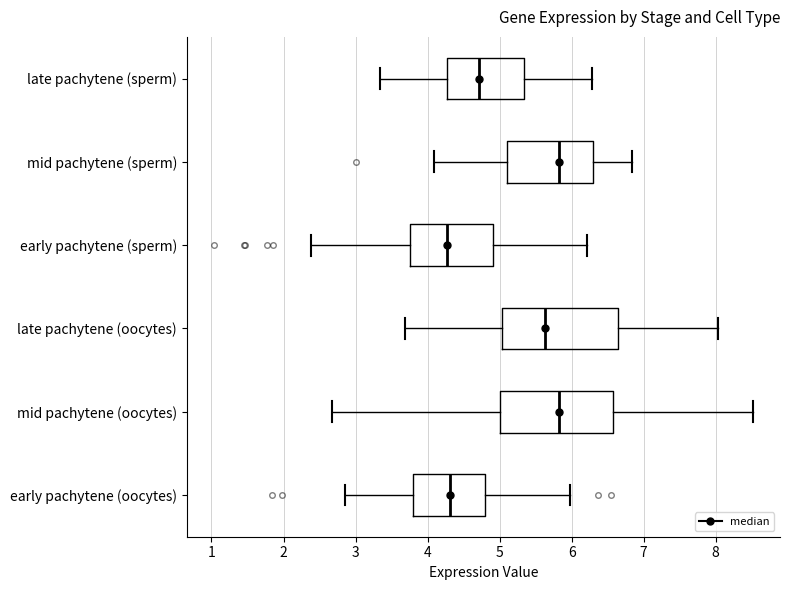

Reading bottom to top, read every box against the x-axis: the position of its median line, the range the box covers, and the ends of its whiskers. The values are not printed on the chart, so give them approximately, as read against the axis.

early pachytene (oocytes): median 4.3, box 3.8 to 4.8, whiskers 2.8 to 6.0
mid pachytene (oocytes): median 5.8, box 5.0 to 6.6, whiskers 2.7 to 8.5
late pachytene (oocytes): median 5.6, box 5.0 to 6.6, whiskers 3.7 to 8.0
early pachytene (sperm): median 4.3, box 3.8 to 4.9, whiskers 2.4 to 6.2
mid pachytene (sperm): median 5.8, box 5.1 to 6.3, whiskers 4.1 to 6.8
late pachytene (sperm): median 4.7, box 4.3 to 5.3, whiskers 3.3 to 6.3